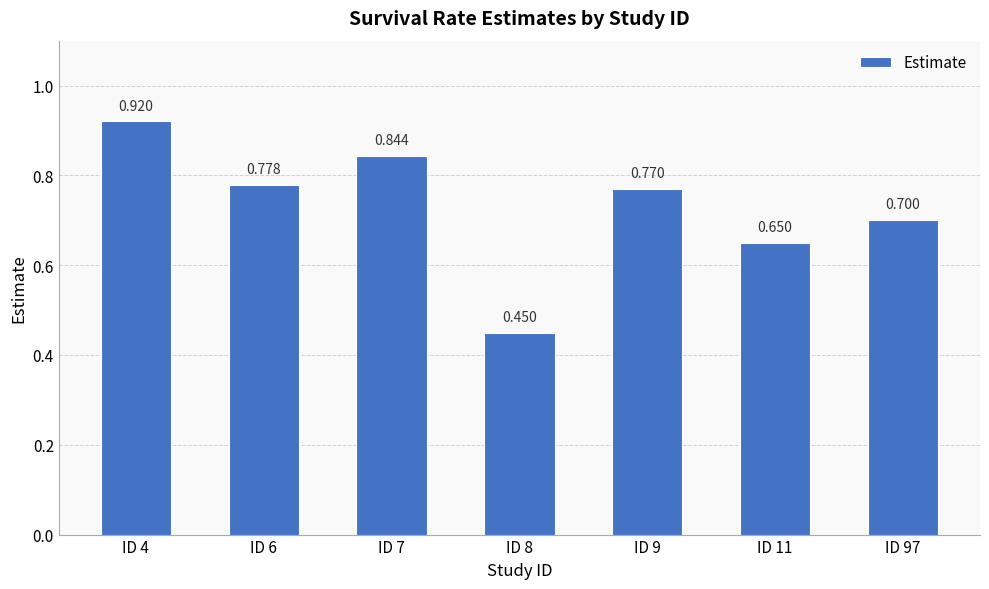

Rank the categories by value from highest to lowest.

ID 4, ID 7, ID 6, ID 9, ID 97, ID 11, ID 8